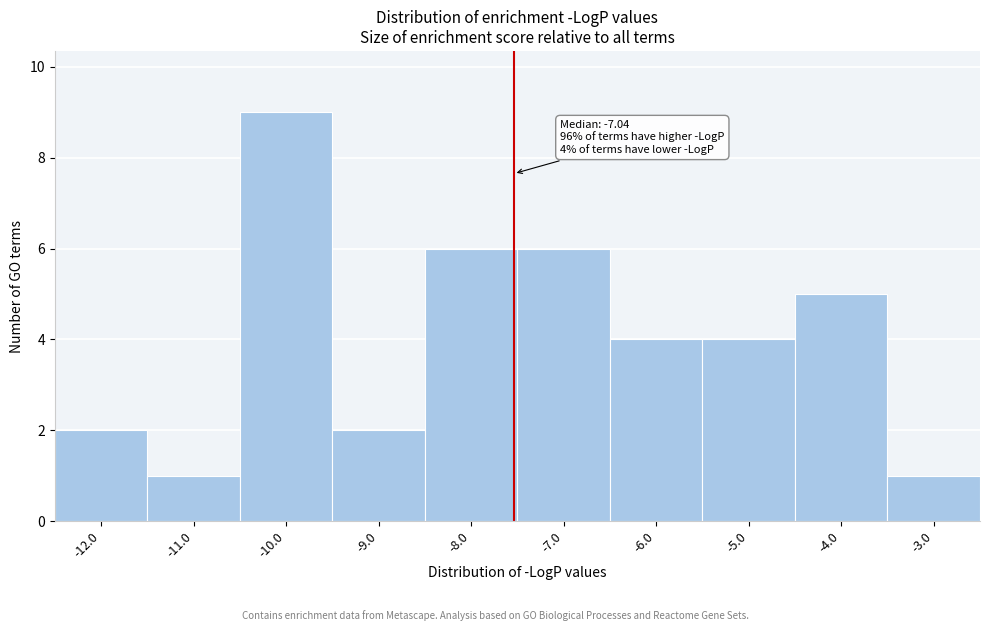

Reading left to right, extract all data points from this chart.

2	1	9	2	6	6	4	4	5	1